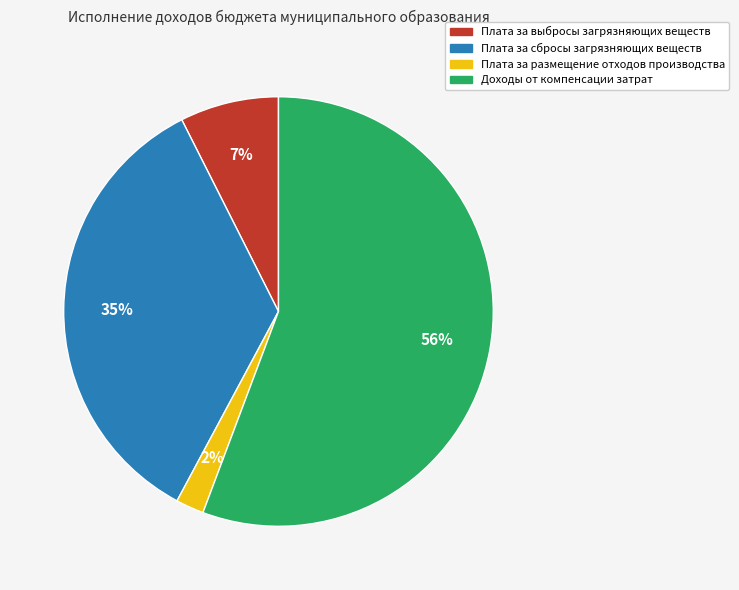

Which category has the biggest portion of the pie?

Доходы от компенсации затрат